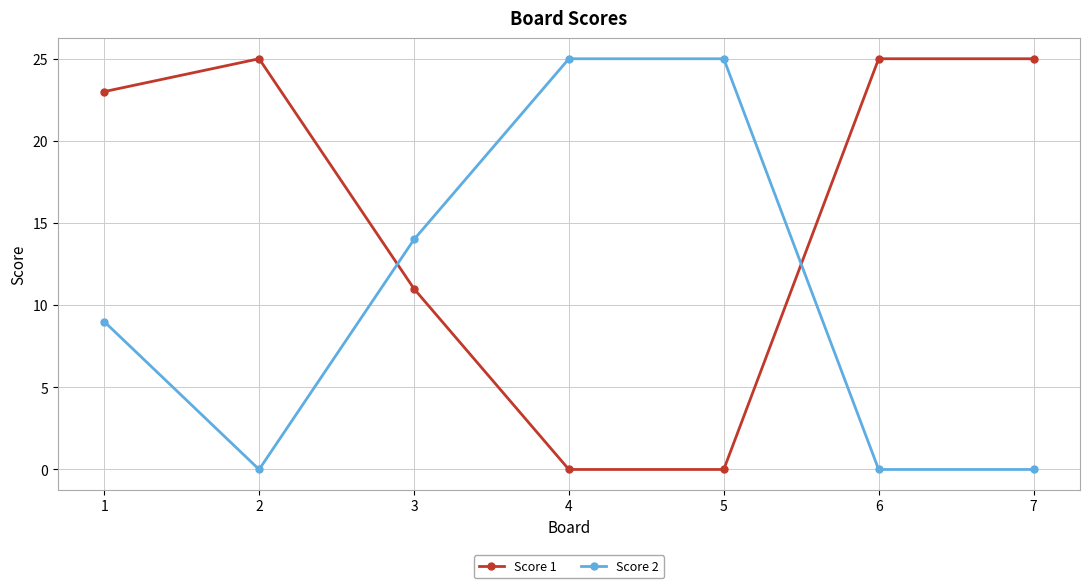

True or false: Score 2 has more than 2 points higher than both neighbors.

False